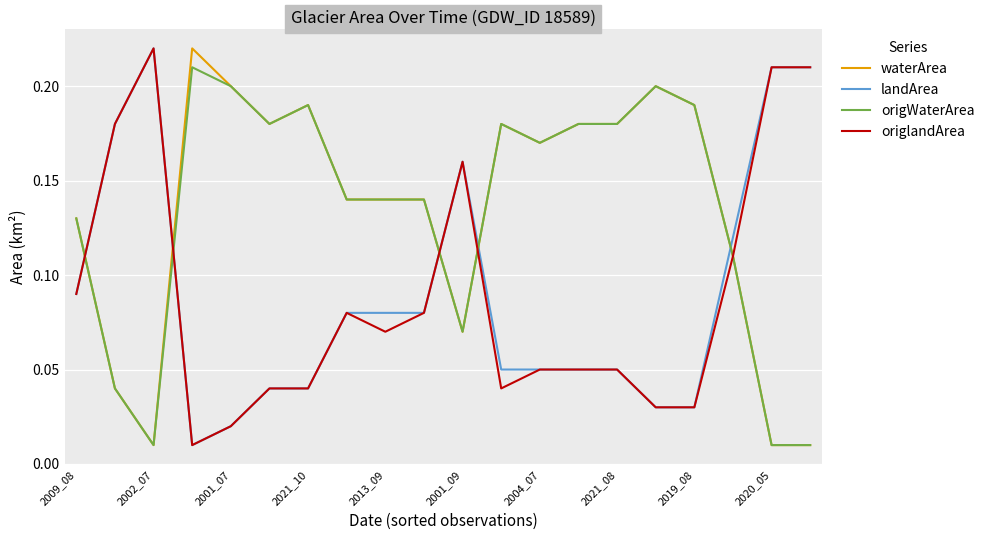

At how many categories does at least one series exceed 0?

20